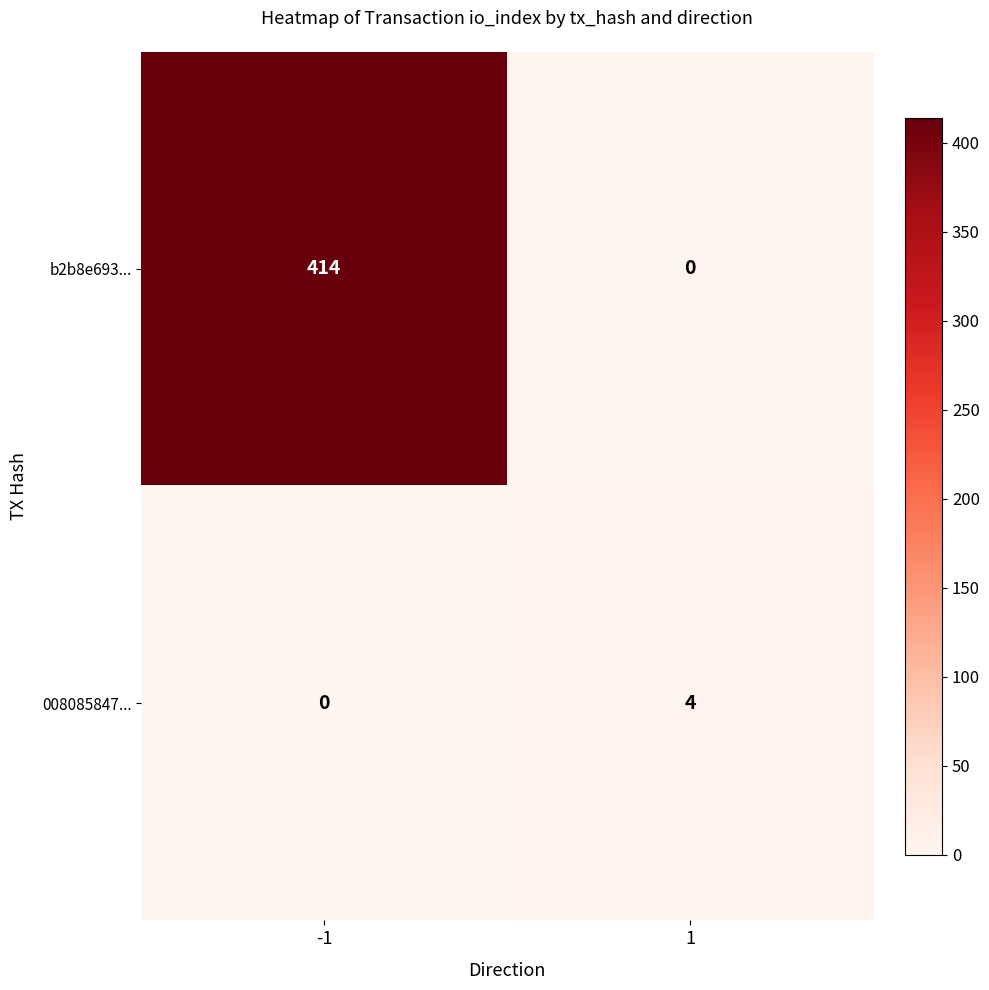

What is the highest value of the 008085847... series?

4